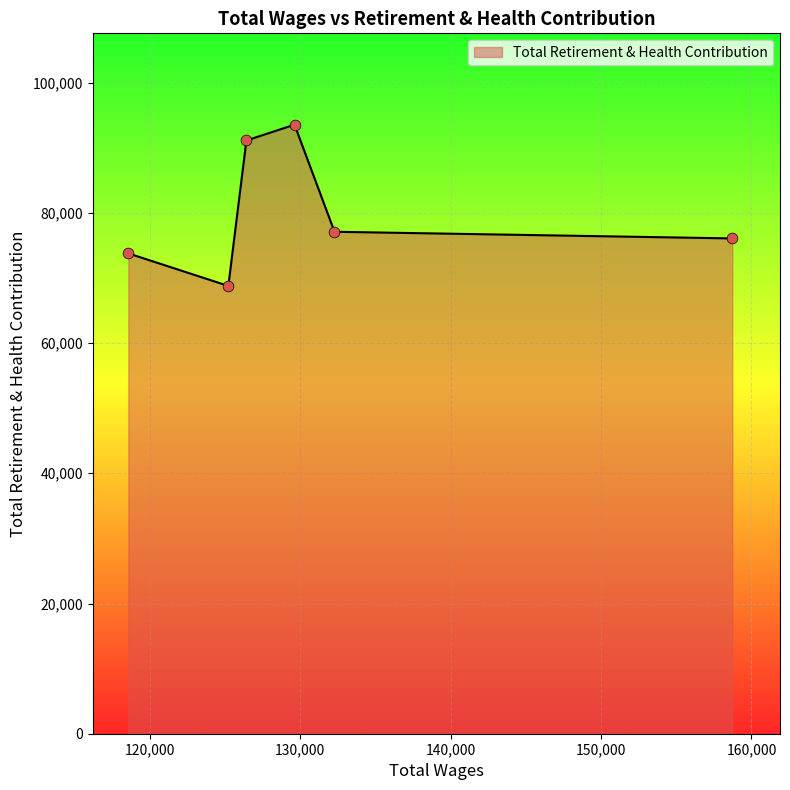

What is the average value?

80062